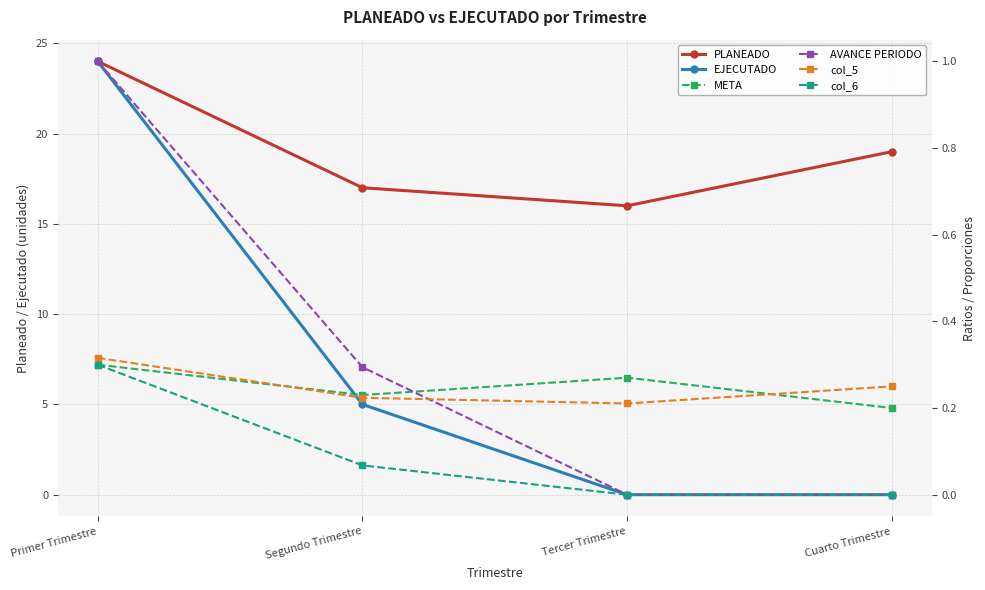

Between Tercer Trimestre and Cuarto Trimestre, which series saw the biggest shift?

PLANEADO